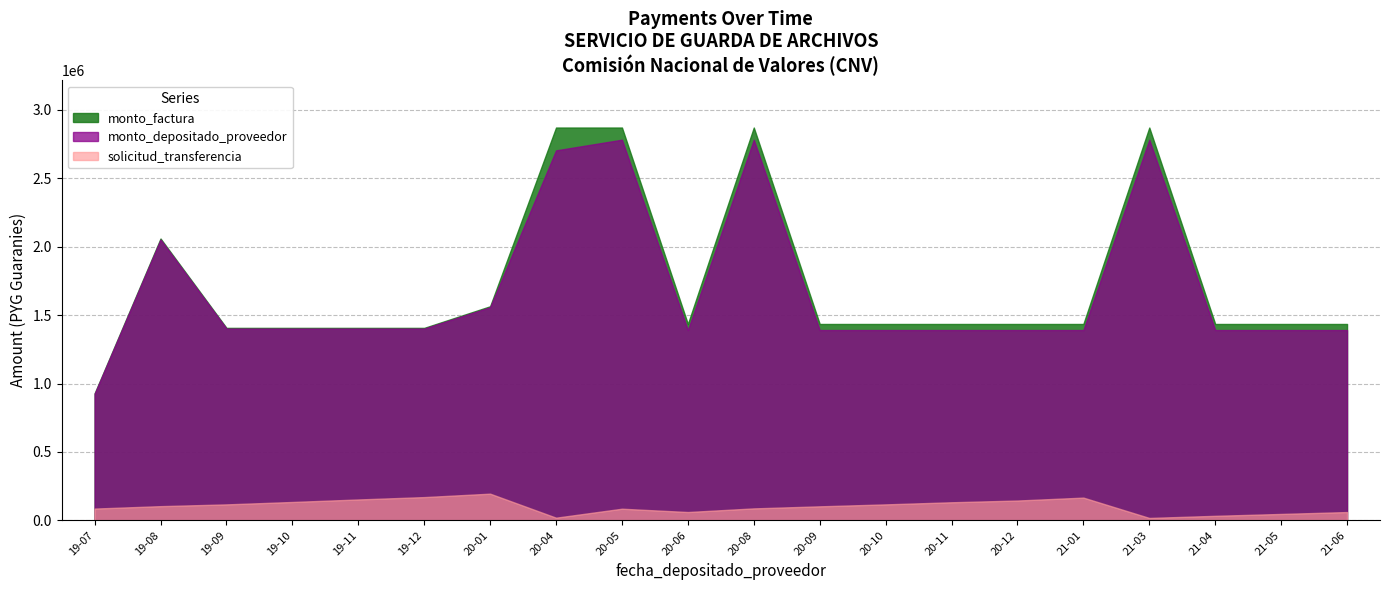

Rank the categories by monto_depositado_proveedor value from highest to lowest.

2020-05-13, 2020-08-17, 2021-03-19, 2020-04-16, 2019-08-19, 2020-01-24, 2019-09-10, 2019-10-04, 2019-11-06, 2019-12-18, 2020-06-04, 2020-09-22, 2020-10-15, 2020-11-04, 2020-12-17, 2021-01-27, 2021-04-09, 2021-05-13, 2021-06-11, 2019-07-18